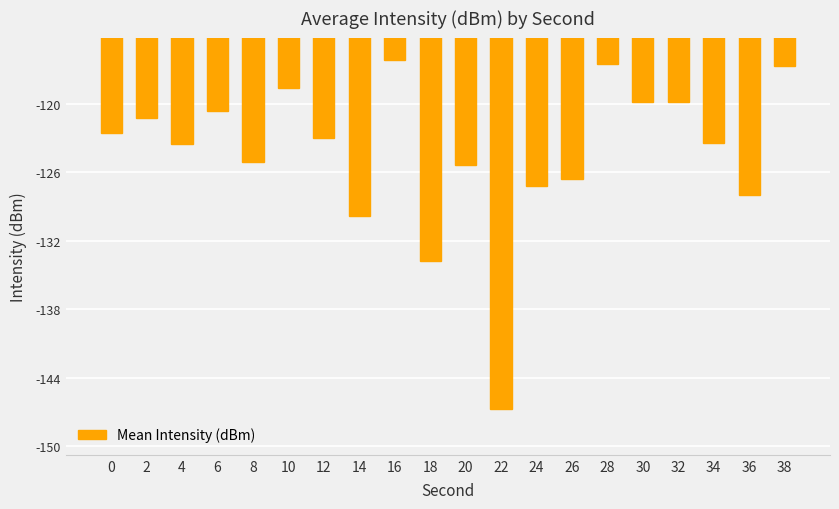

Are the bars grouped side by side (vs. stacked)?

No